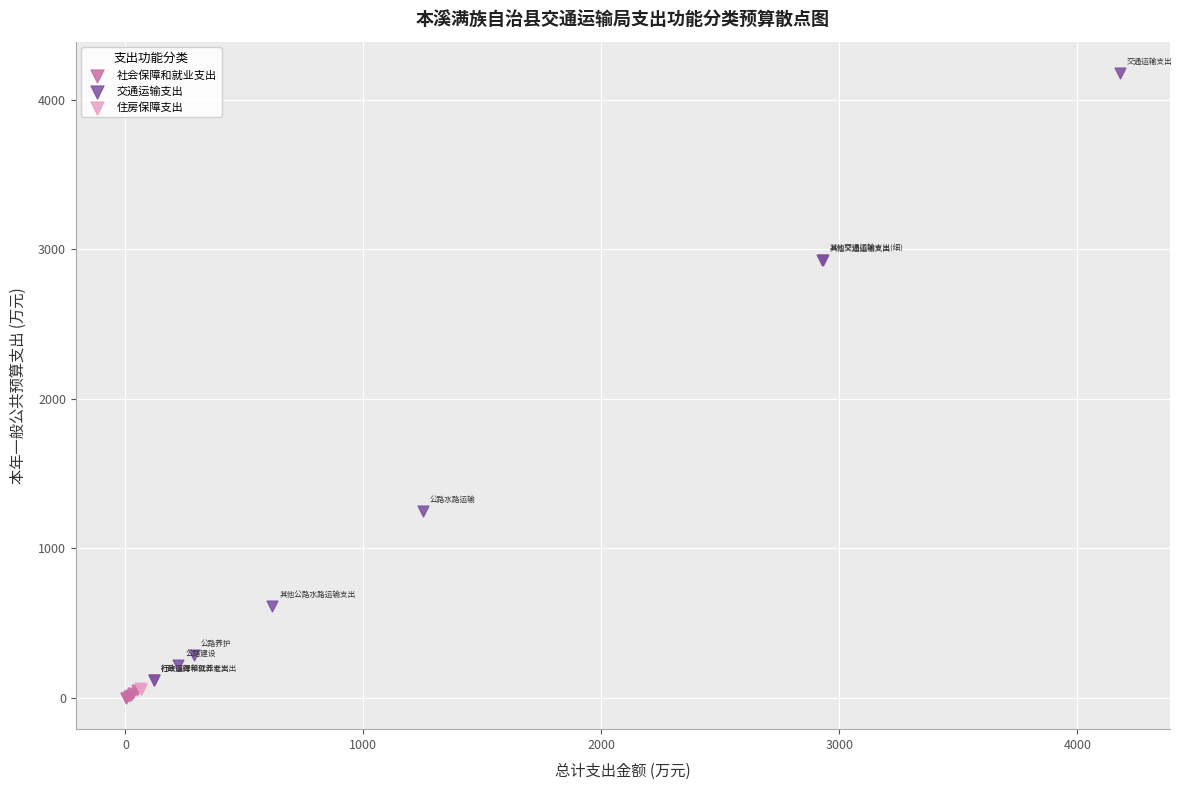

Which series has the largest Y range (max minus min)?

交通运输支出